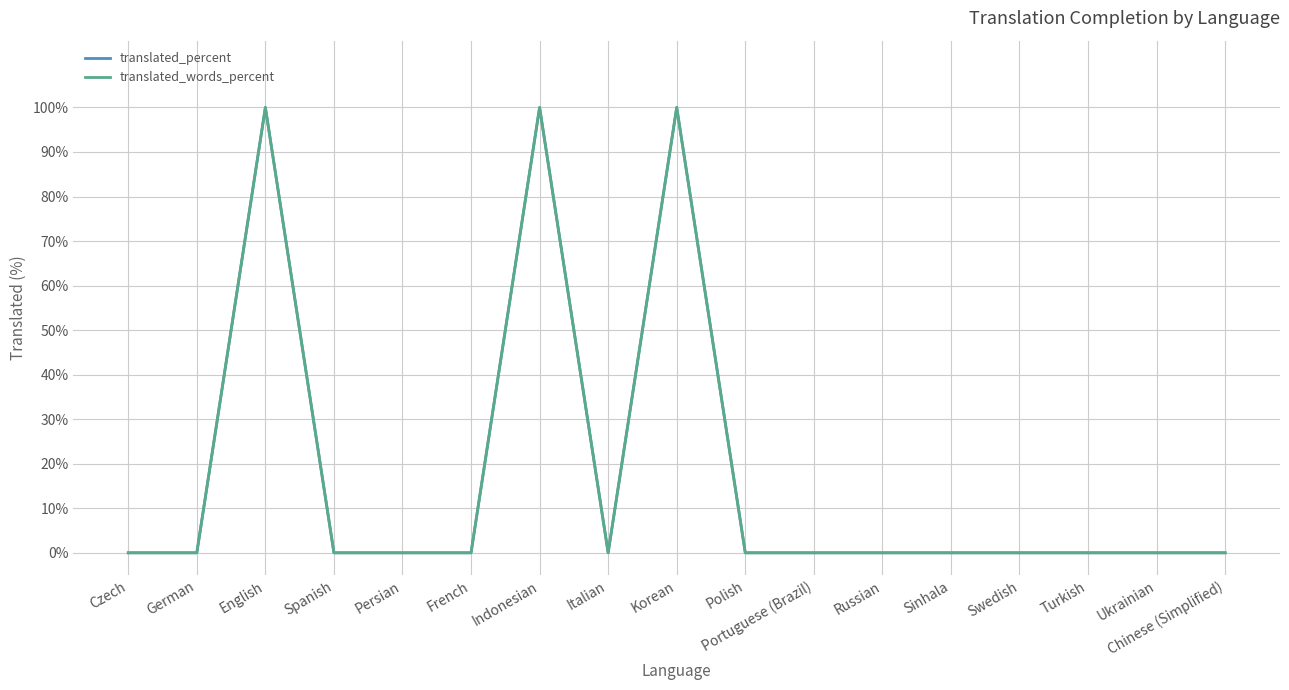

Does the chart have visible grid lines?

Yes